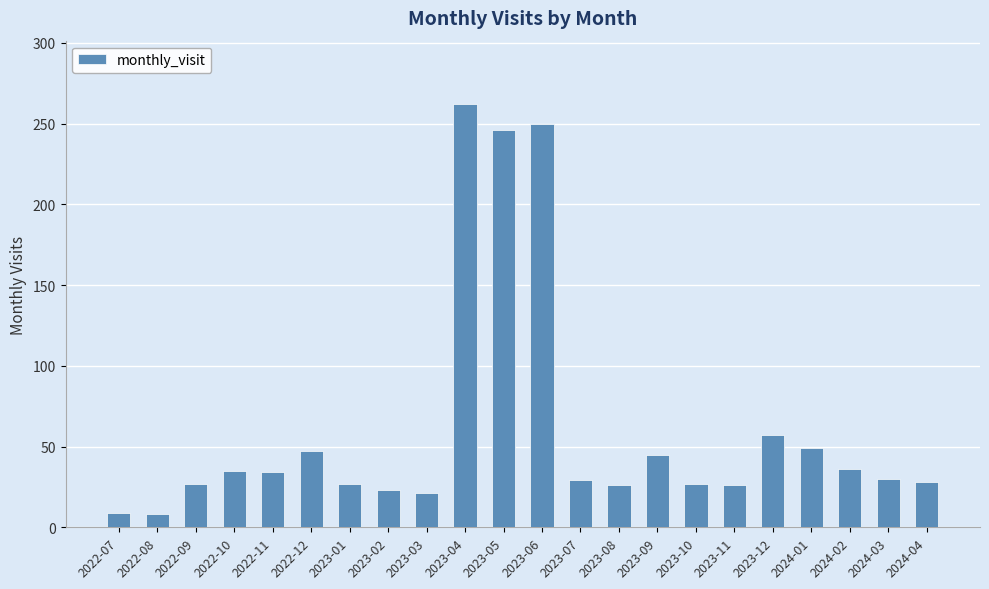

Read the value at 2022-07.

9